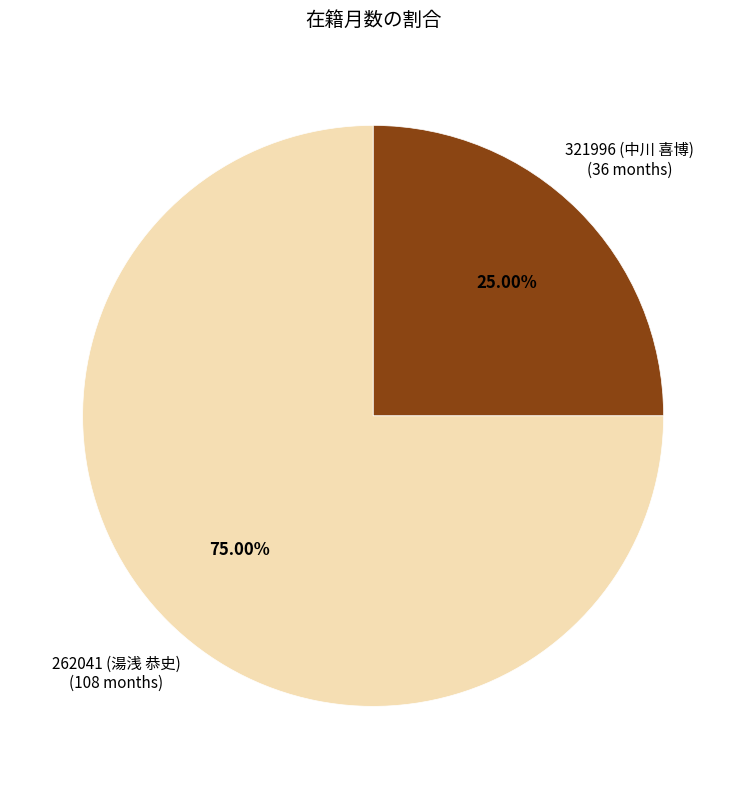

Which category has the biggest portion of the pie?

262041 (湯浅 恭史)